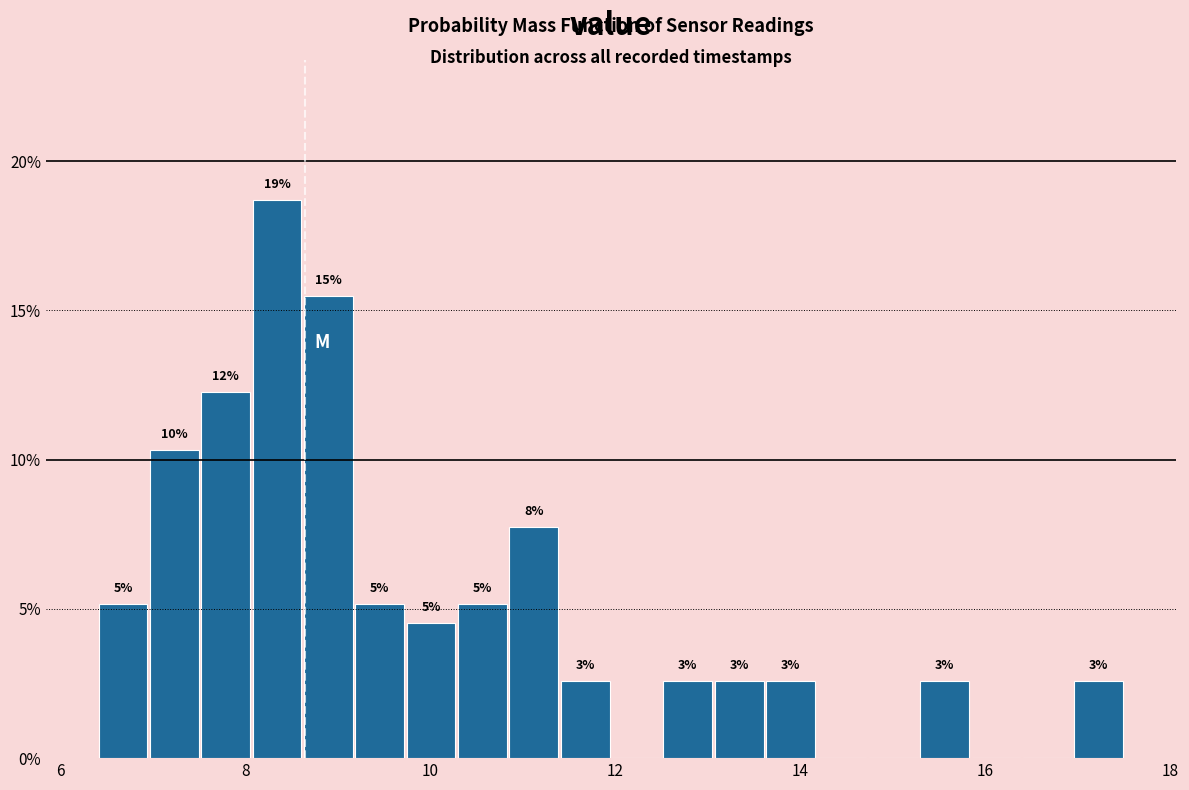

Read against the x-axis, roughly where is the centre of the tallest bar?

8.4